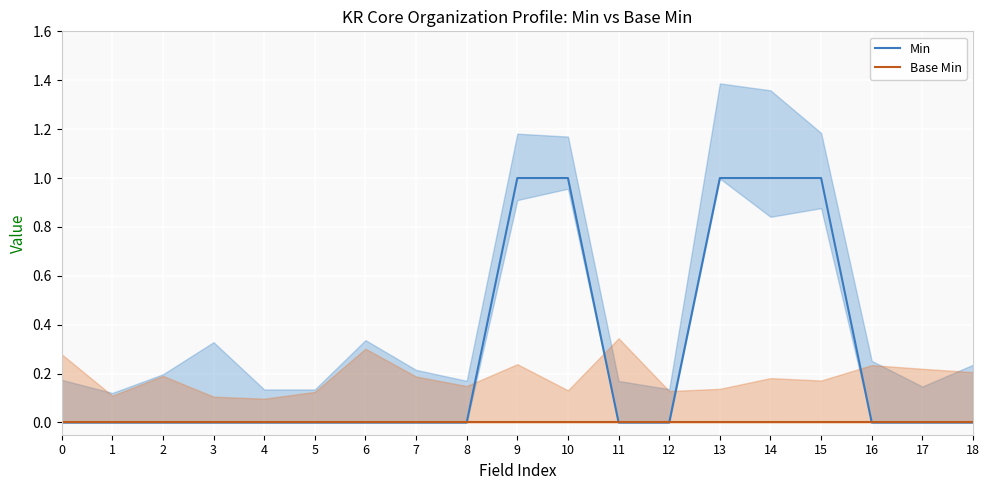

At which category is the sum across all series the highest?

9